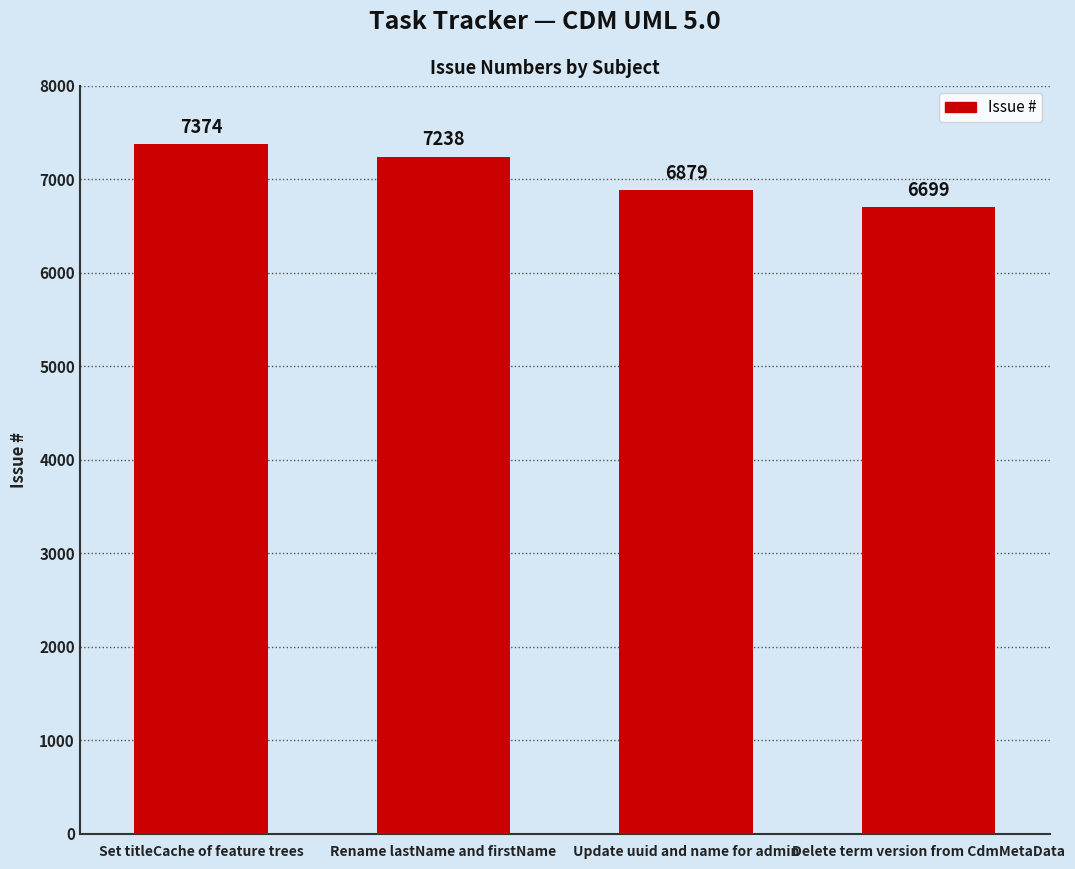

The value at Set titleCache of feature trees is 7374. True or false?

True